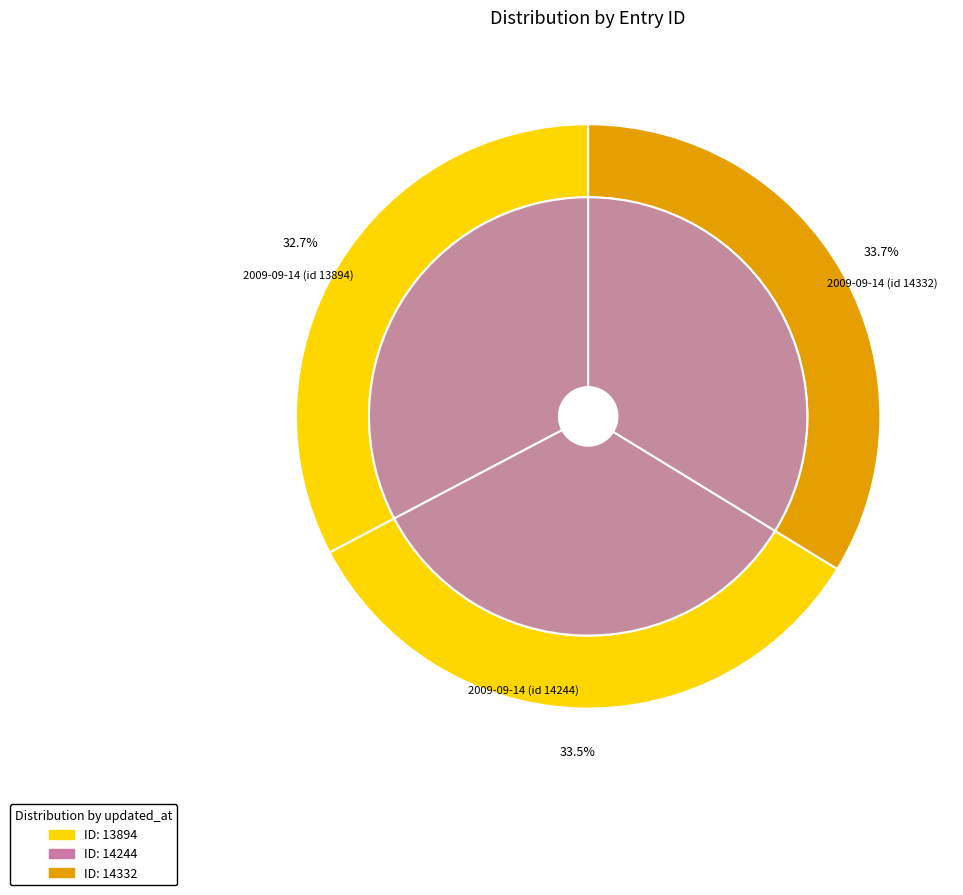

Is there any slice that represents more than half of the pie?

No